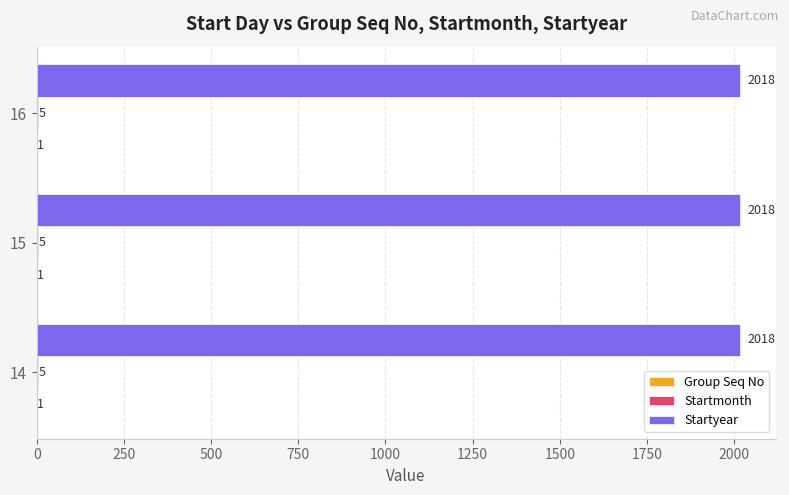

What is the maximum value shown in the chart?

2018